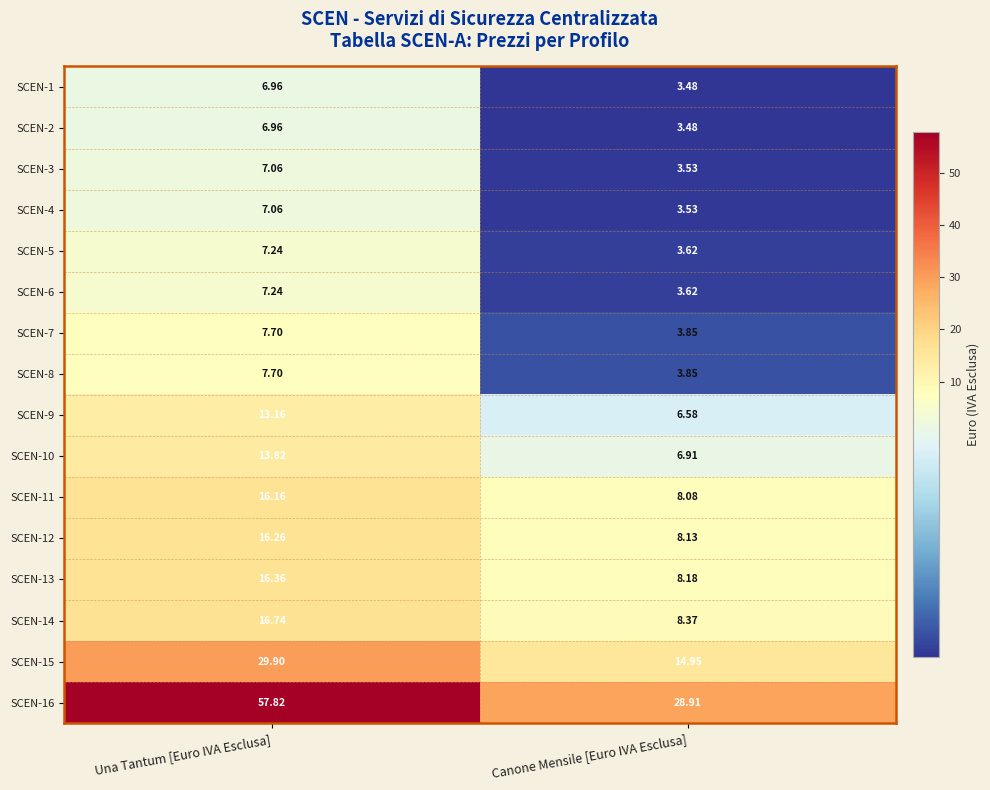

At which label does SCEN-5 first exceed 7?

Una Tantum [Euro IVA Esclusa]